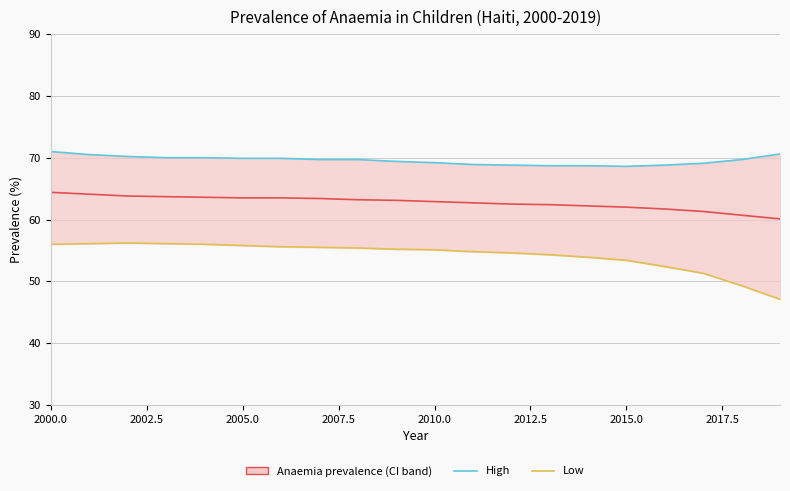

True or false: Numeric and Low intersect in this chart.

False